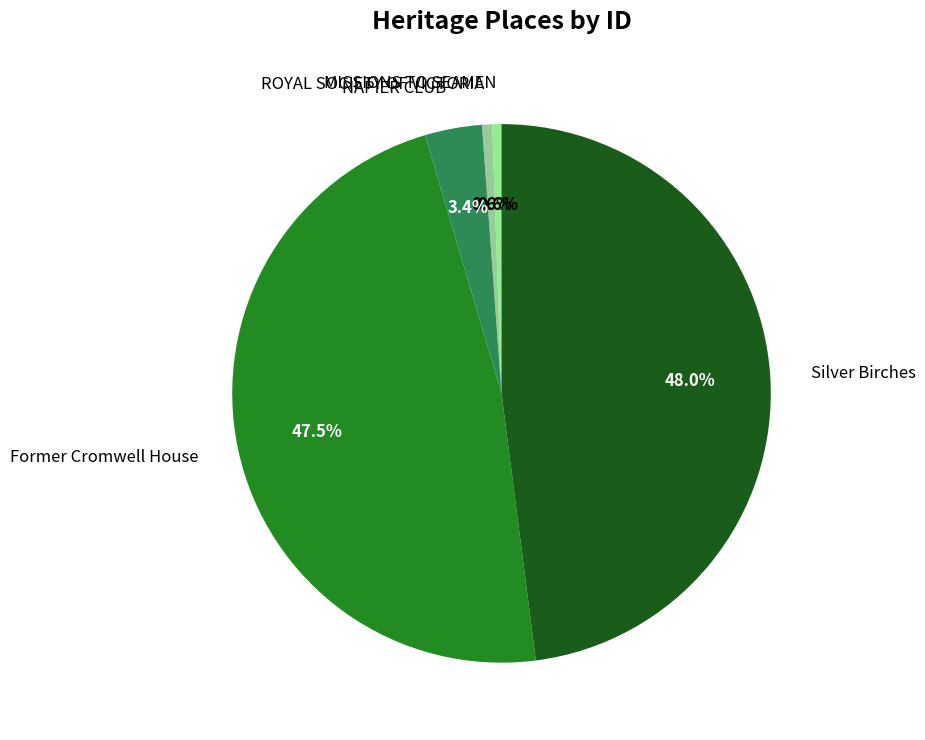

Does ROYAL SOCIETY OF VICTORIA account for over 50% of the chart?

No